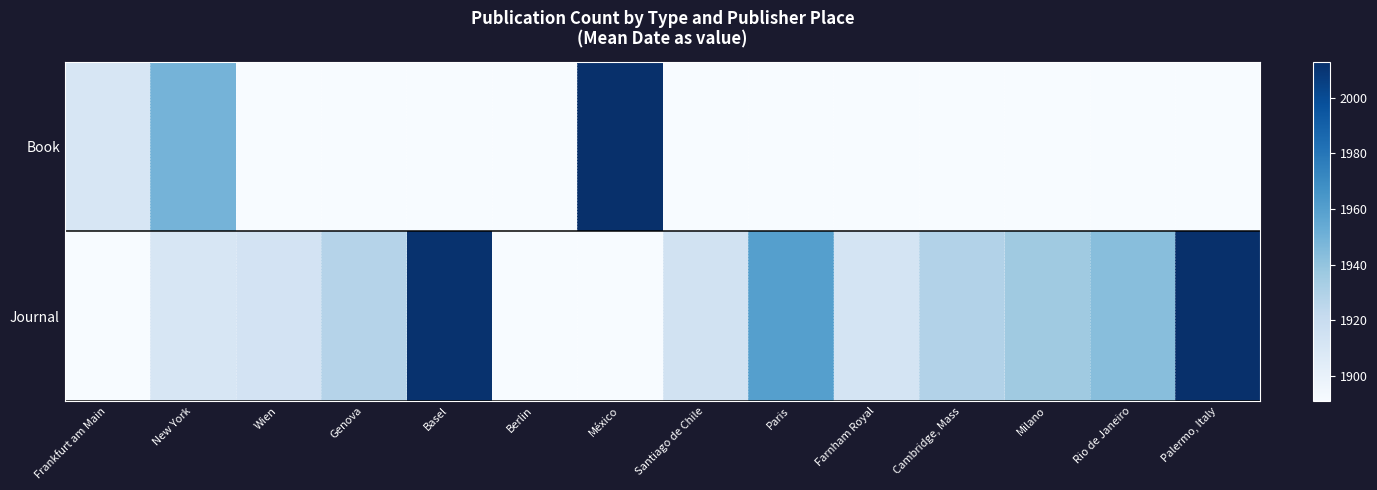

Rank the series at Cambridge, Mass from lowest to highest value.

Book, Journal